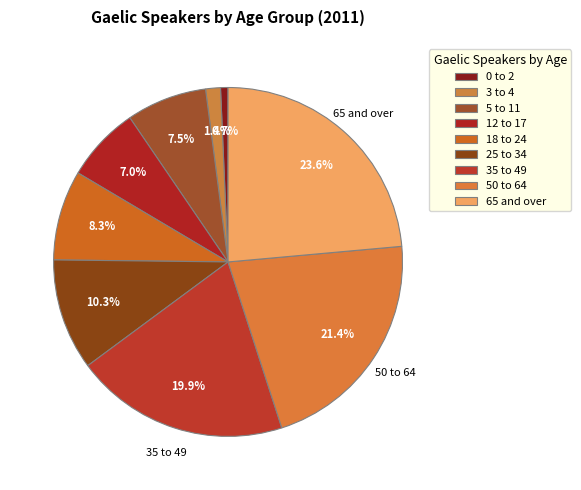

To the nearest percent, what is the combined percentage of 25 to 34 and 12 to 17?

17%